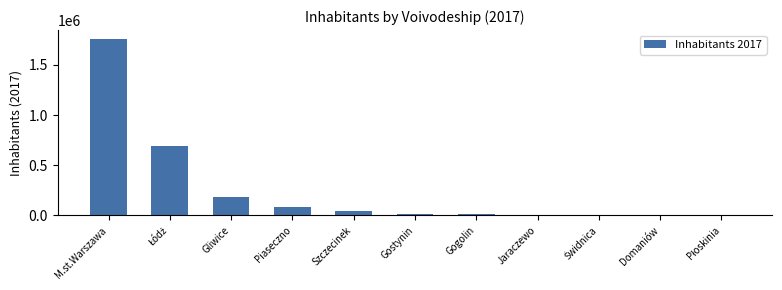

Is it true that the value at Gliwice is 122556?

False